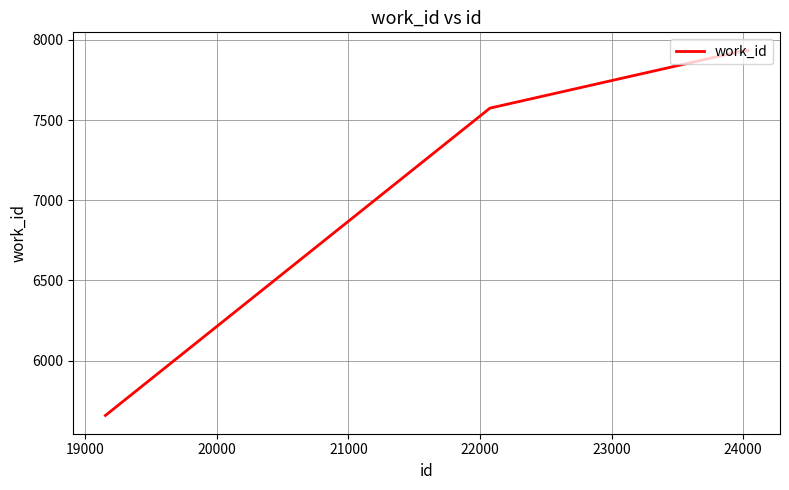

What is the sum of all values?

29101